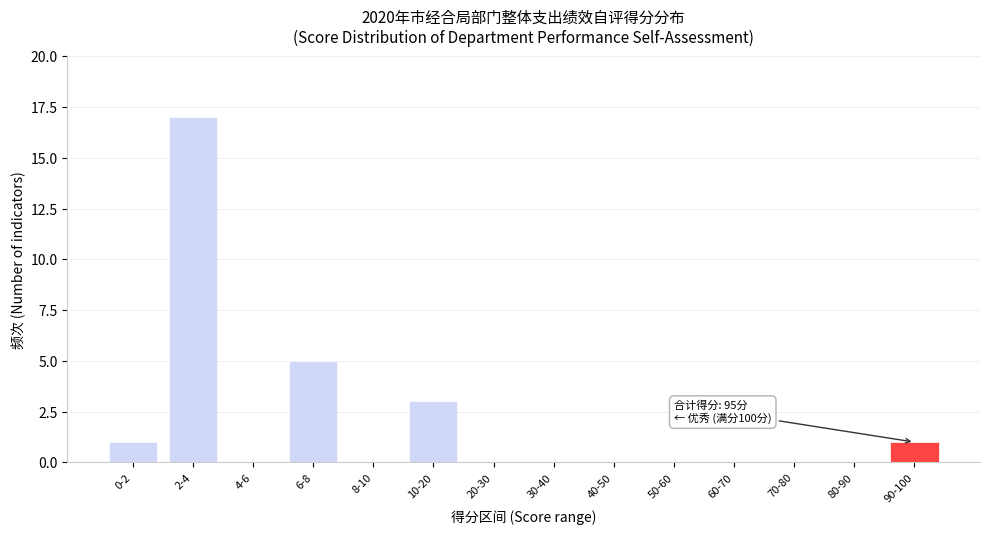

Reading left to right, list all the values displayed in this chart.

0-2=1	2-4=17	4-6=0	6-8=5	8-10=0	10-20=3	20-30=0	30-40=0	40-50=0	50-60=0	60-70=0	70-80=0	80-90=0	90-100=1